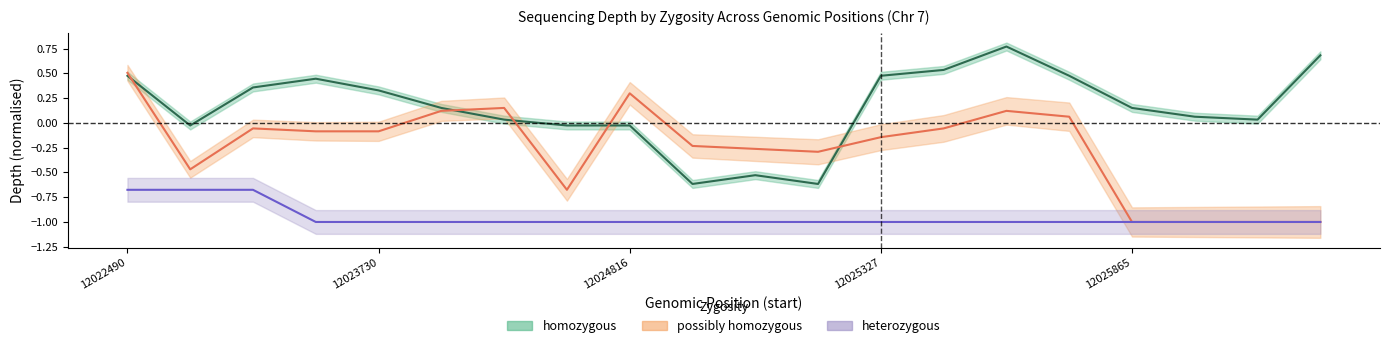

The possibly_homozygous_depth series shows 0.2 at 12024114. True or false?

True